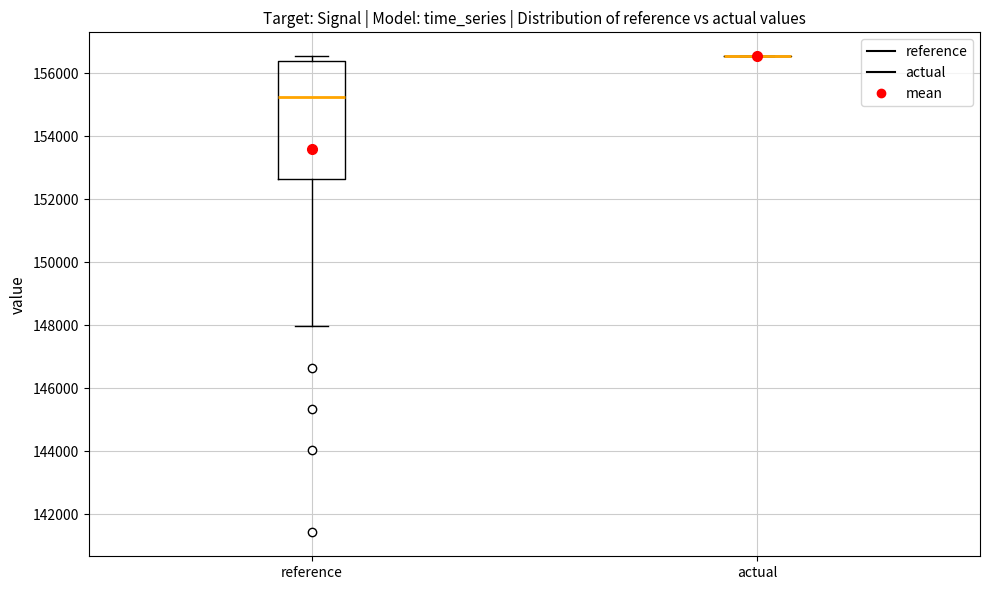

Reading left to right, transcribe this box plot: for each box, give where its median line is, the range the box spans, and where its two whiskers end, as read against the y-axis. The values are not printed on the chart, so give them approximately, as read against the axis.

reference: median 155200, box 152600 to 156400, whiskers 148000 to 156600
actual: box collapsed to a line at 156600, whiskers 156600 to 156600